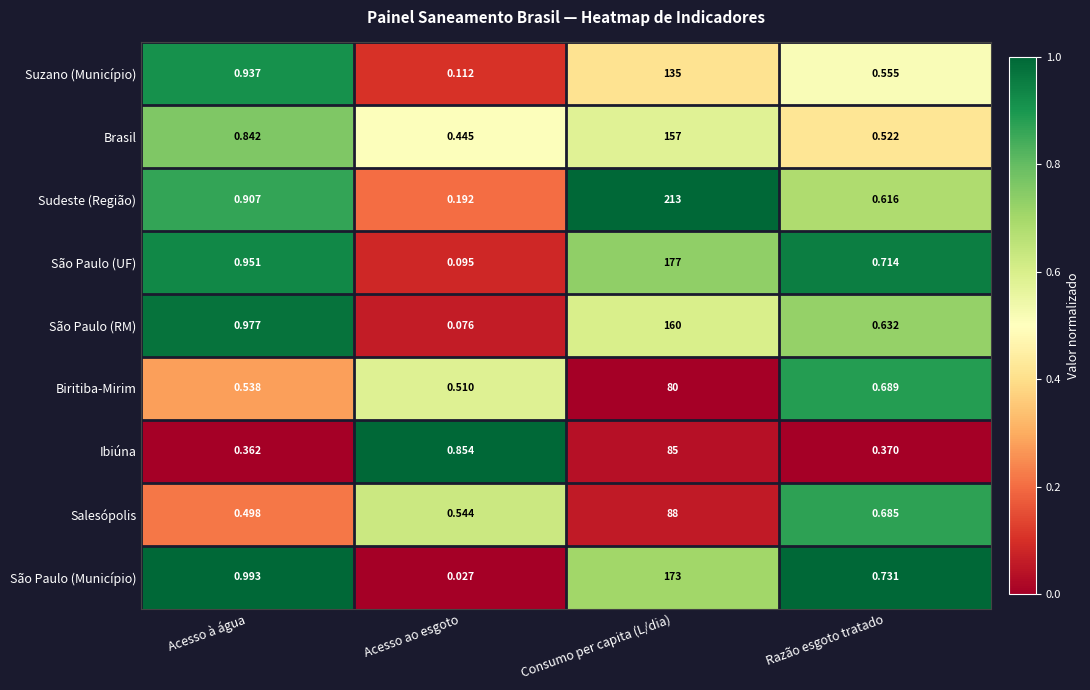

Which label corresponds to the smallest value in the chart?

Acesso ao esgoto